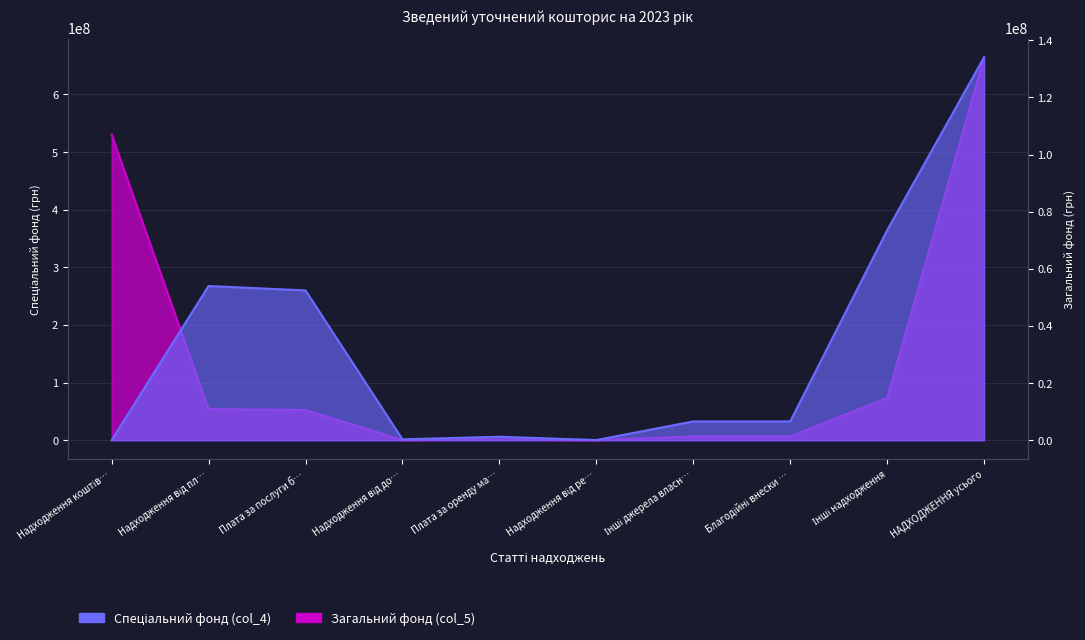

What position from the left is Надходження від пл…?

2